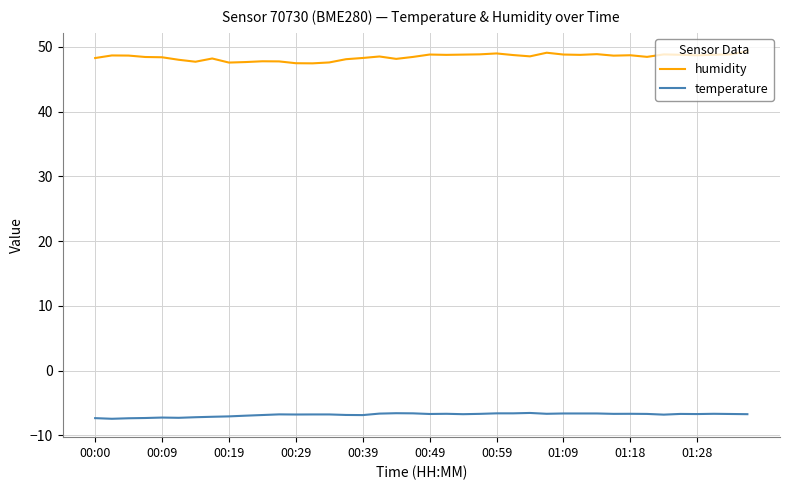

What are all the series names shown in the legend?

humidity, temperature